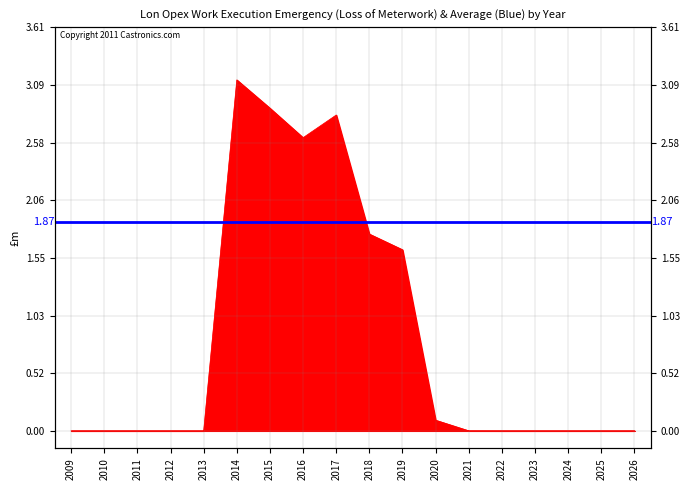

Is it true that the value at 2020 is 0.1?

True